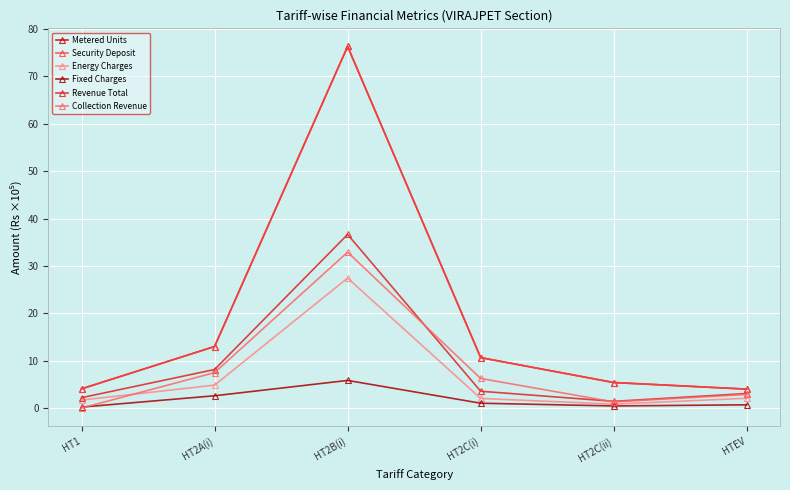

How many interior local peaks does the Security Deposit series have?

1